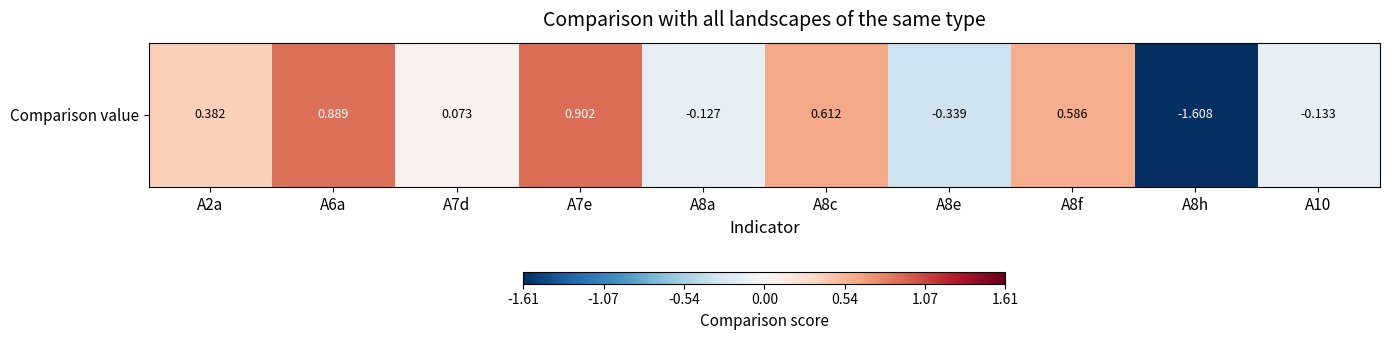

The value at A8h is -1.6. True or false?

True